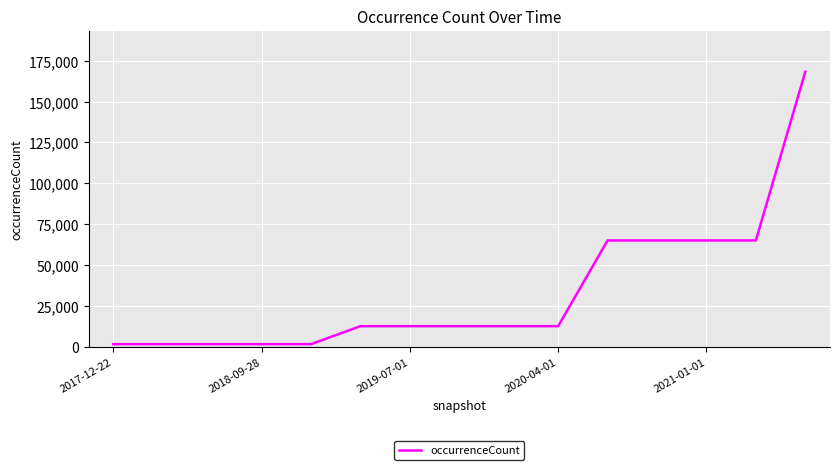

What is the difference between the maximum and minimum values?

166503